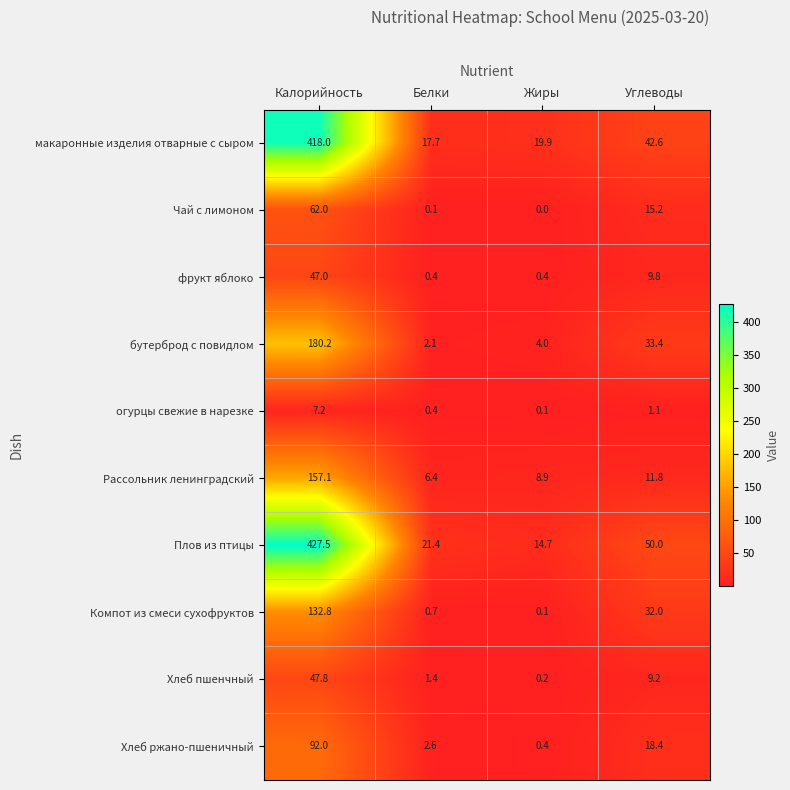

Between Жиры and Углеводы, which series saw the biggest shift?

Плов из птицы